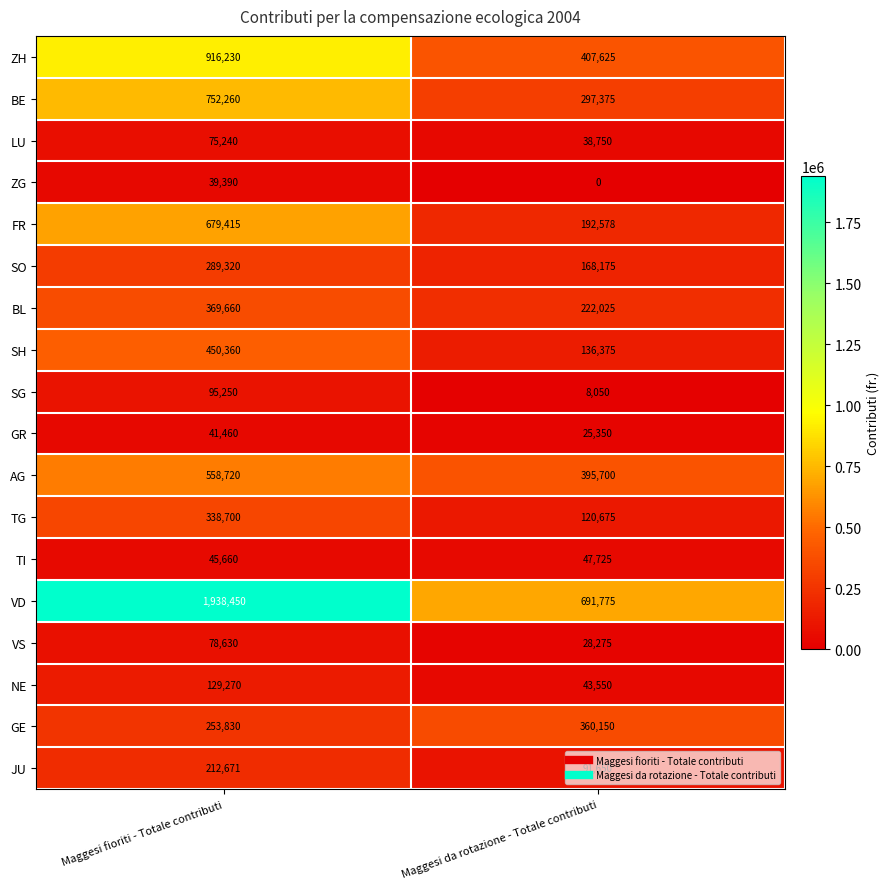

Read the SO value at Maggesi fioriti - Totale contributi, to the nearest 50.

289300